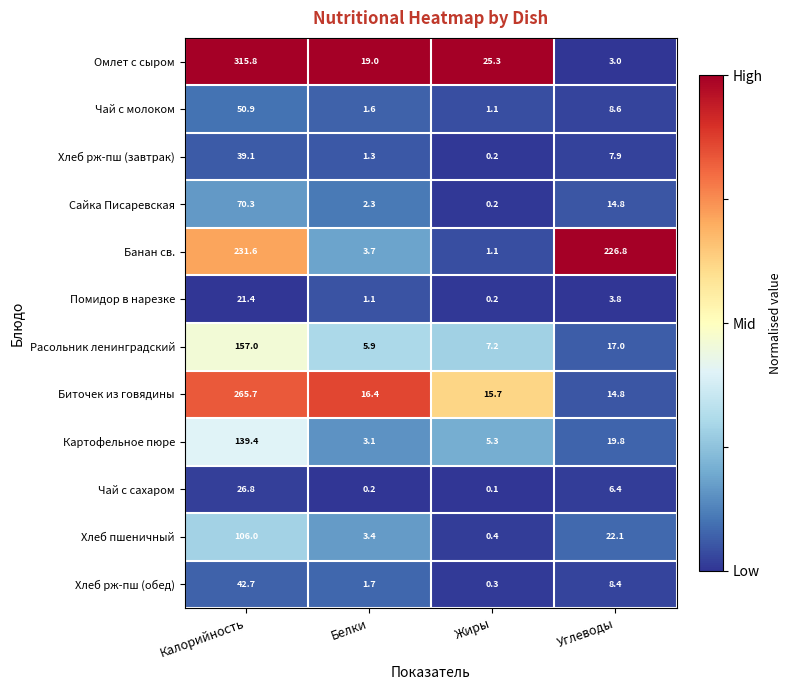

The Омлет с сыром series shows 4.5 at Углеводы. True or false?

False